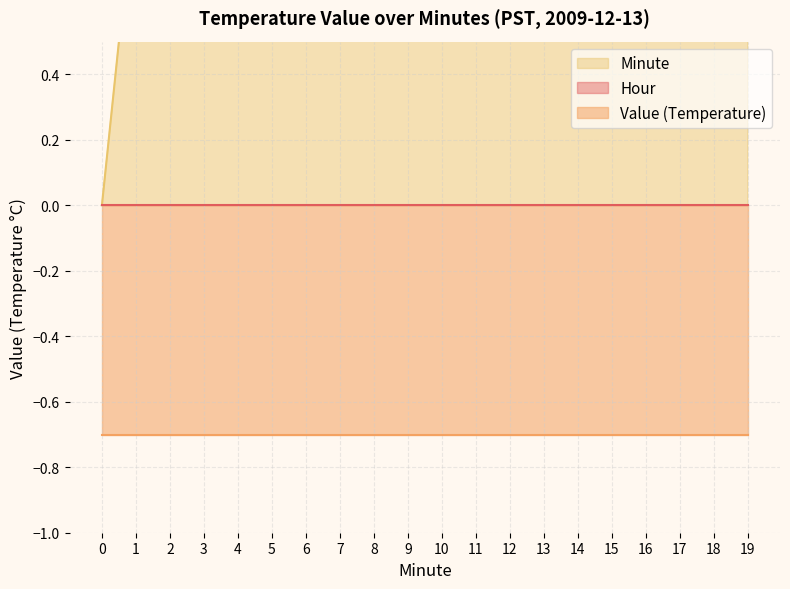

True or false: Hour and Minute intersect in this chart.

False